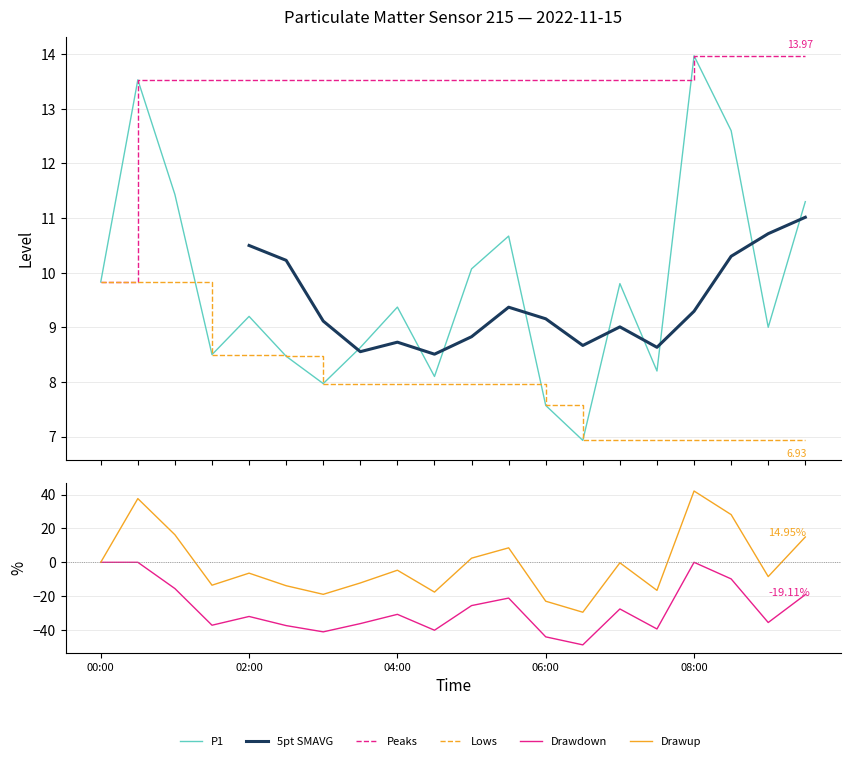

Where is the data nearest to the value 10?

05:00